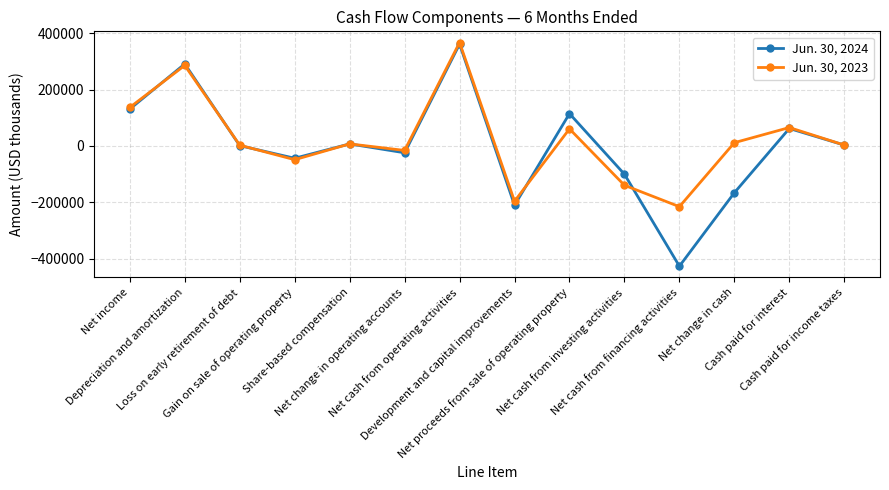

What is the maximum value shown in the chart?

366642